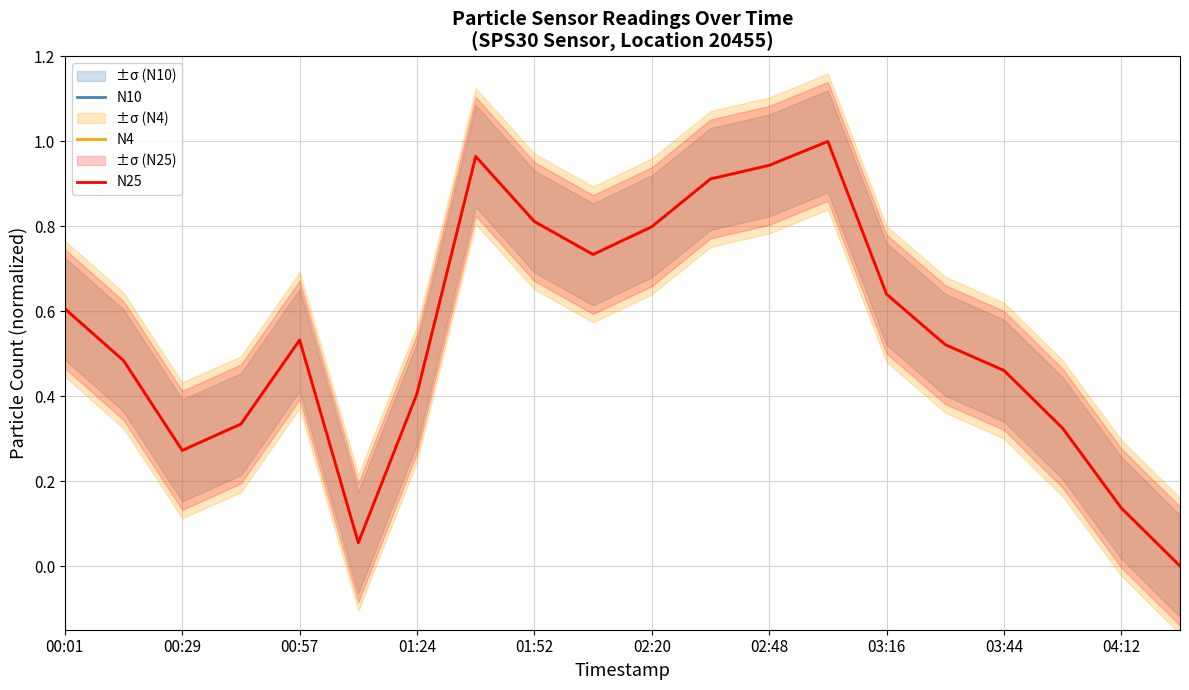

Read the N25 value at 01:52.

0.8